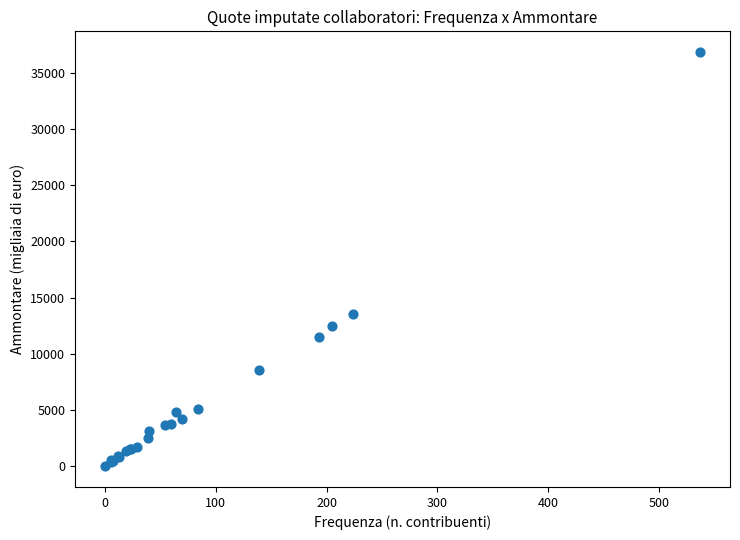

What Y value in the scatter plot is closest to 18420?

13538